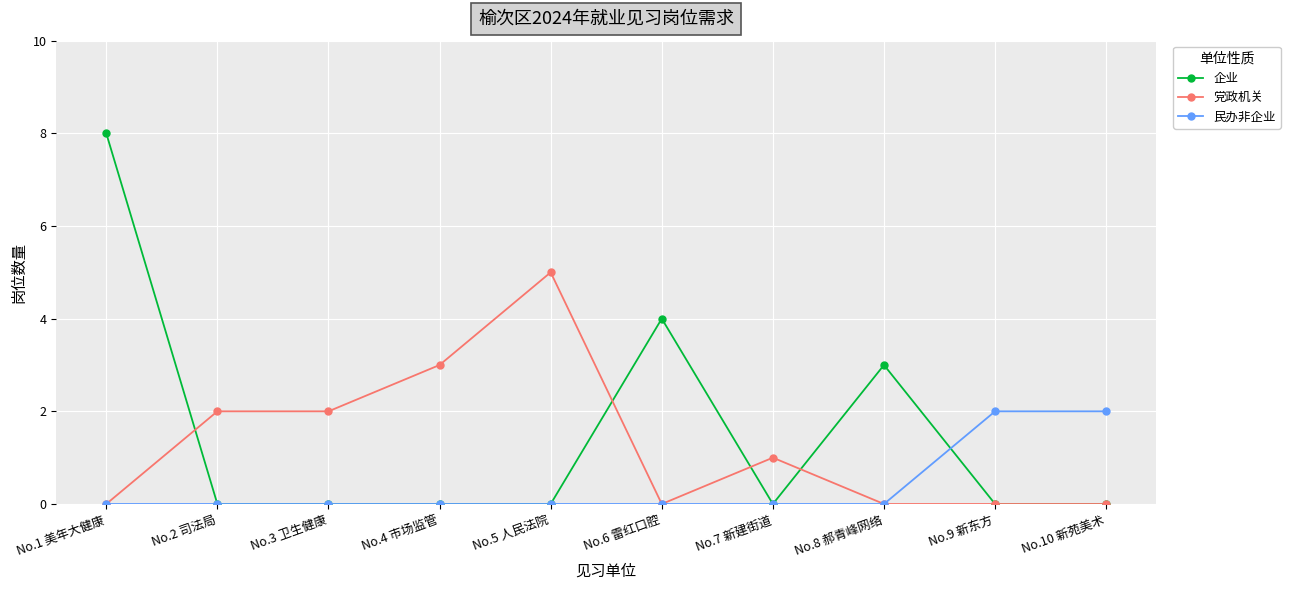

Reading left to right, list all the values displayed in this chart.

企业: No.1 美年大健康=8	No.2 司法局=0	No.3 卫生健康=0	No.4 市场监管=0	No.5 人民法院=0	No.6 雷红口腔=4	No.7 新建街道=0	No.8 郝青峰网络=3	No.9 新东方=0	No.10 新苑美术=0
党政机关: No.1 美年大健康=0	No.2 司法局=2	No.3 卫生健康=2	No.4 市场监管=3	No.5 人民法院=5	No.6 雷红口腔=0	No.7 新建街道=1	No.8 郝青峰网络=0	No.9 新东方=0	No.10 新苑美术=0
民办非企业: No.1 美年大健康=0	No.2 司法局=0	No.3 卫生健康=0	No.4 市场监管=0	No.5 人民法院=0	No.6 雷红口腔=0	No.7 新建街道=0	No.8 郝青峰网络=0	No.9 新东方=2	No.10 新苑美术=2